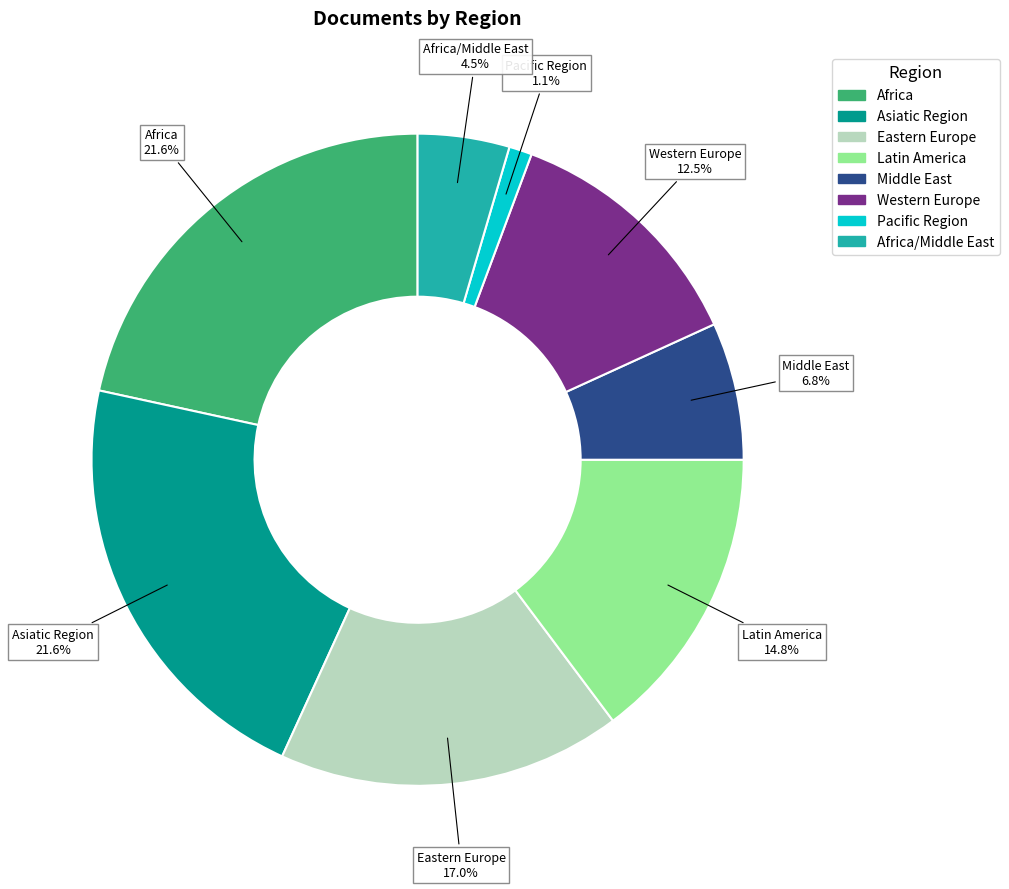

Is there a majority slice in this chart?

No